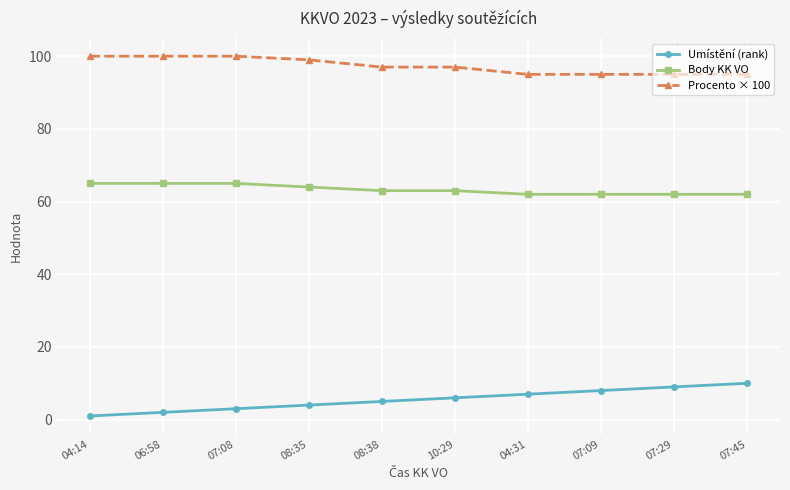

True or false: Procento × 100 and Umístění (rank) intersect in this chart.

False